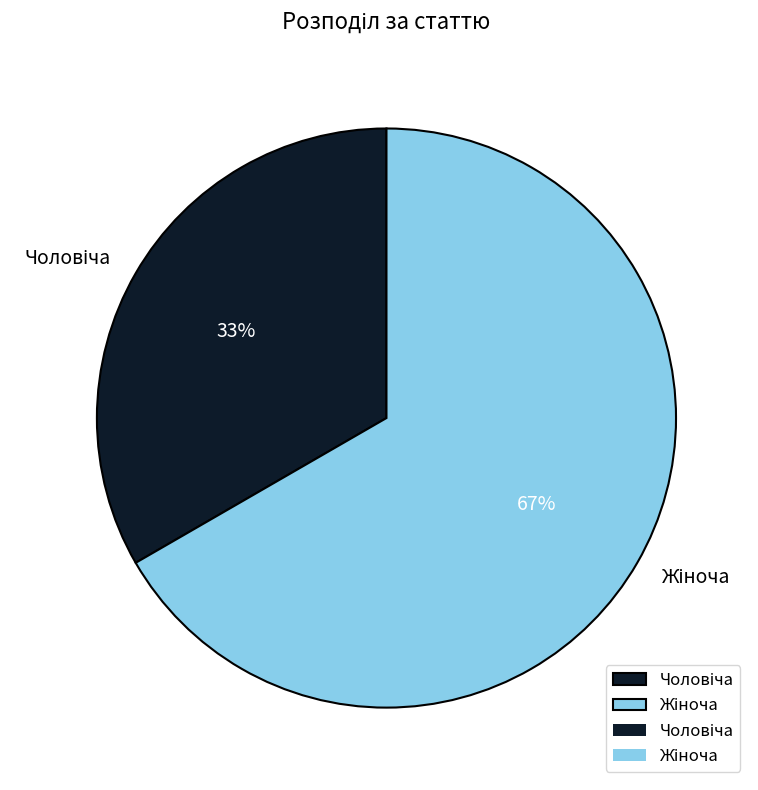

Does any single category account for the majority?

Yes